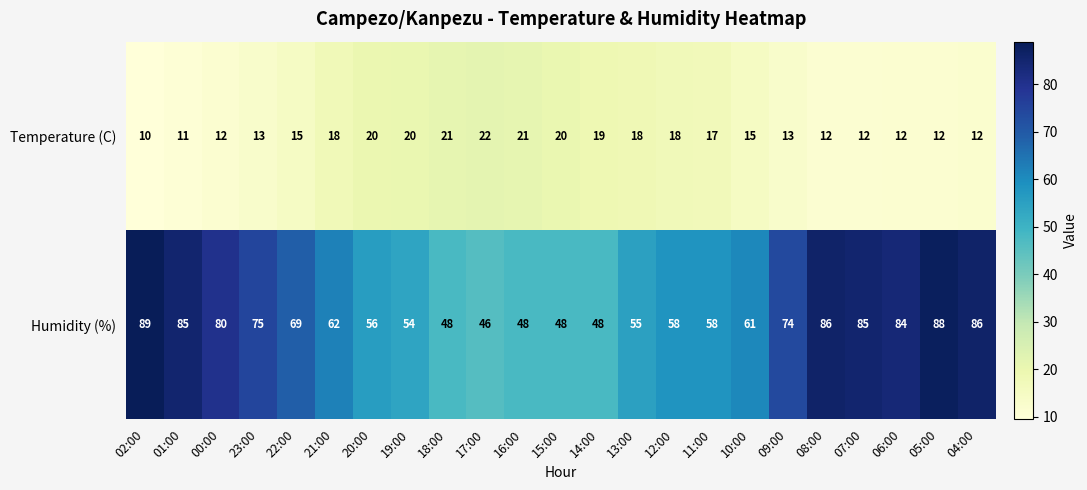

List the series in order of their peak value, lowest first.

Temperature (C), Humidity (%)